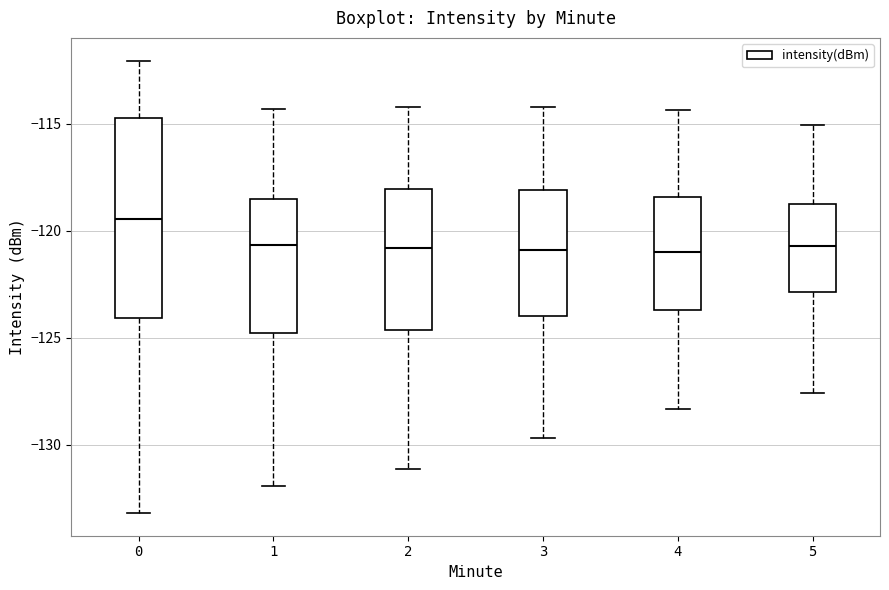

Reading left to right, read every box against the y-axis: the position of its median line, the range the box covers, and the ends of its whiskers. The values are not printed on the chart, so give them approximately, as read against the axis.

0: median -119.5, box -124.0 to -115.0, whiskers -133.0 to -112.0
1: median -120.5, box -125.0 to -118.5, whiskers -132.0 to -114.5
2: median -121.0, box -124.5 to -118.0, whiskers -131.0 to -114.0
3: median -121.0, box -124.0 to -118.0, whiskers -129.5 to -114.0
4: median -121.0, box -123.5 to -118.5, whiskers -128.5 to -114.5
5: median -120.5, box -123.0 to -119.0, whiskers -127.5 to -115.0